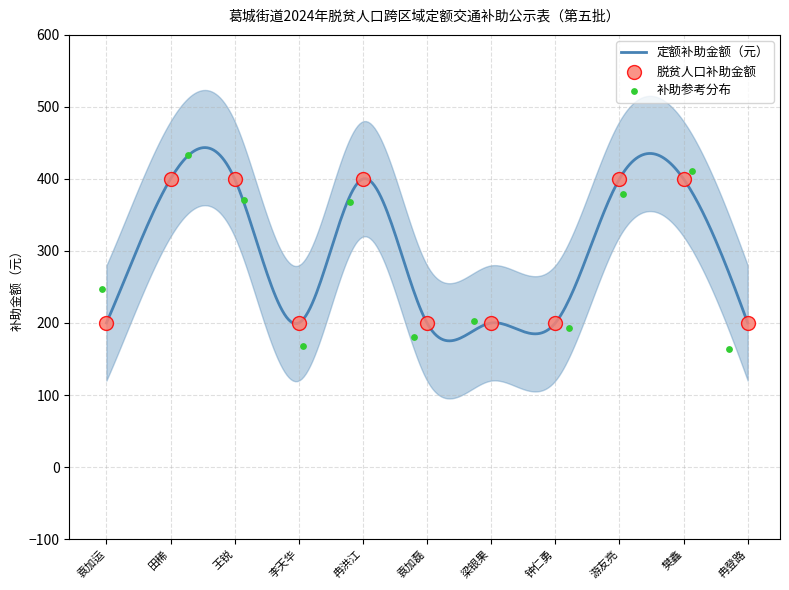

Between 游友亮 and 李天华, which is larger?

游友亮